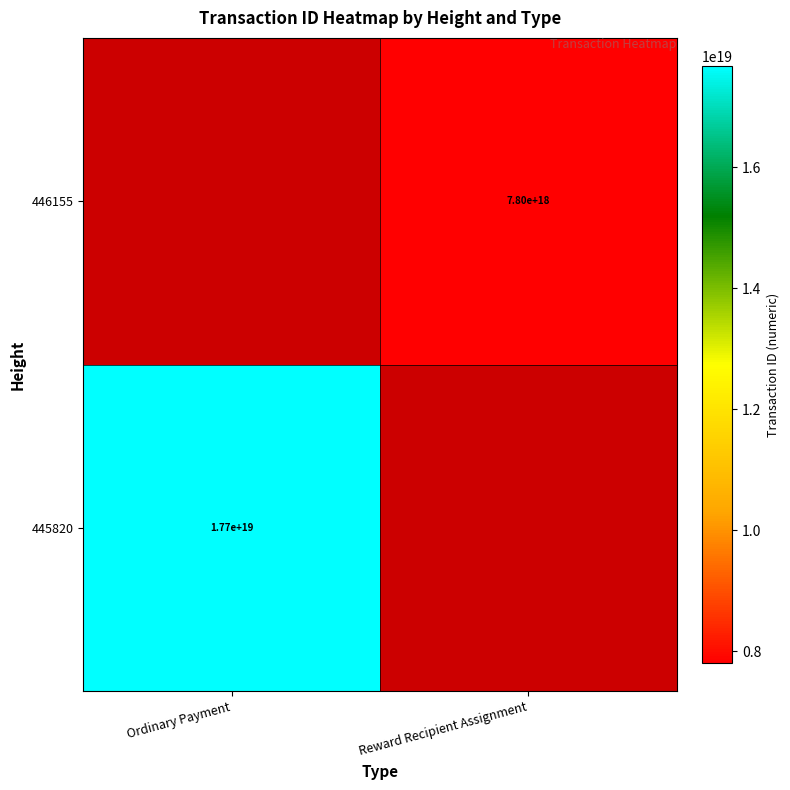

Is it true that 446155 equals 7800000000000000000 at Reward Recipient Assignment?

True